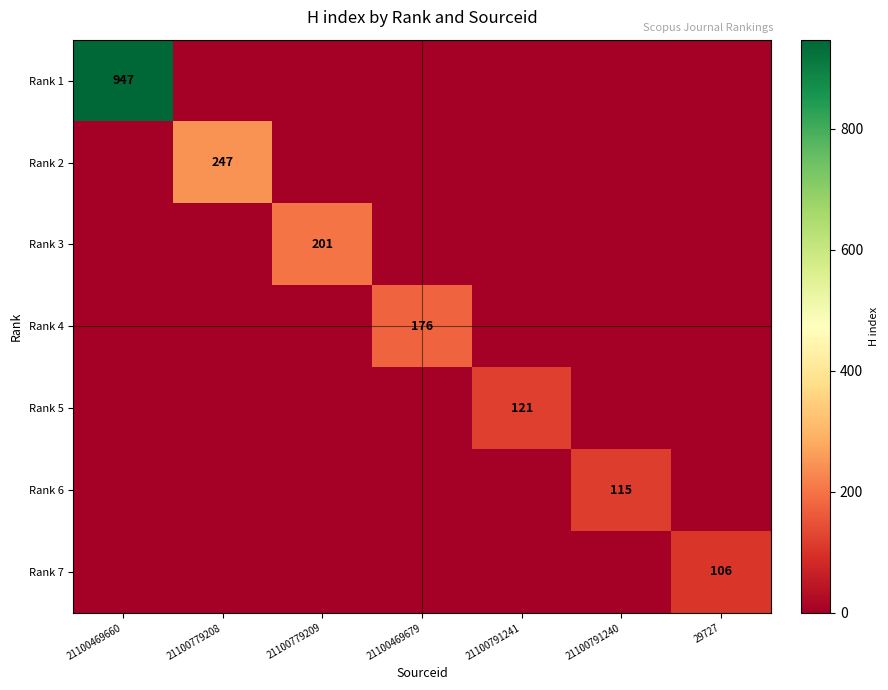

The Rank 1 series shows 1483 at 21100469660. True or false?

False